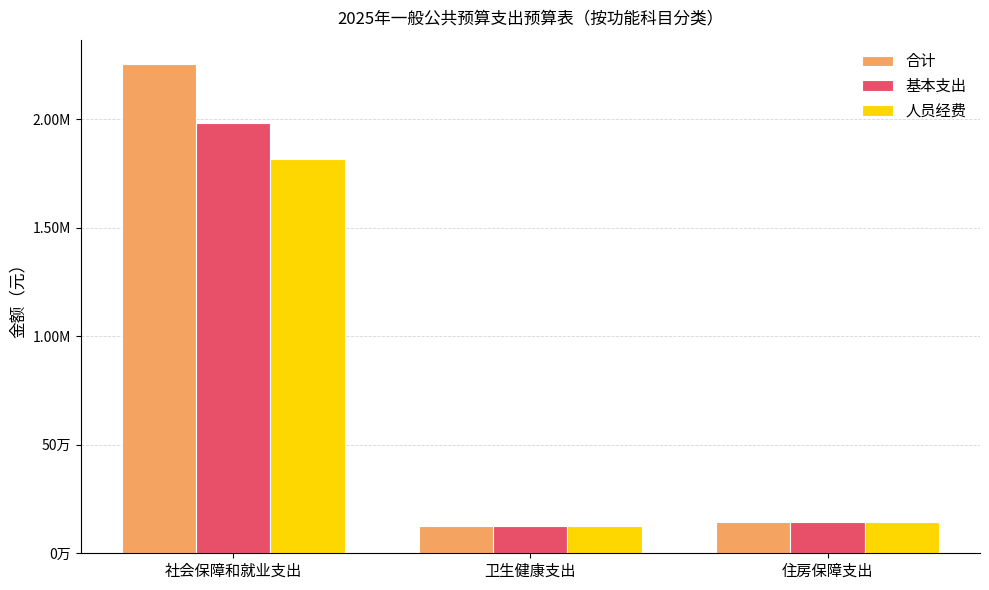

Does the chart contain any negative values?

No